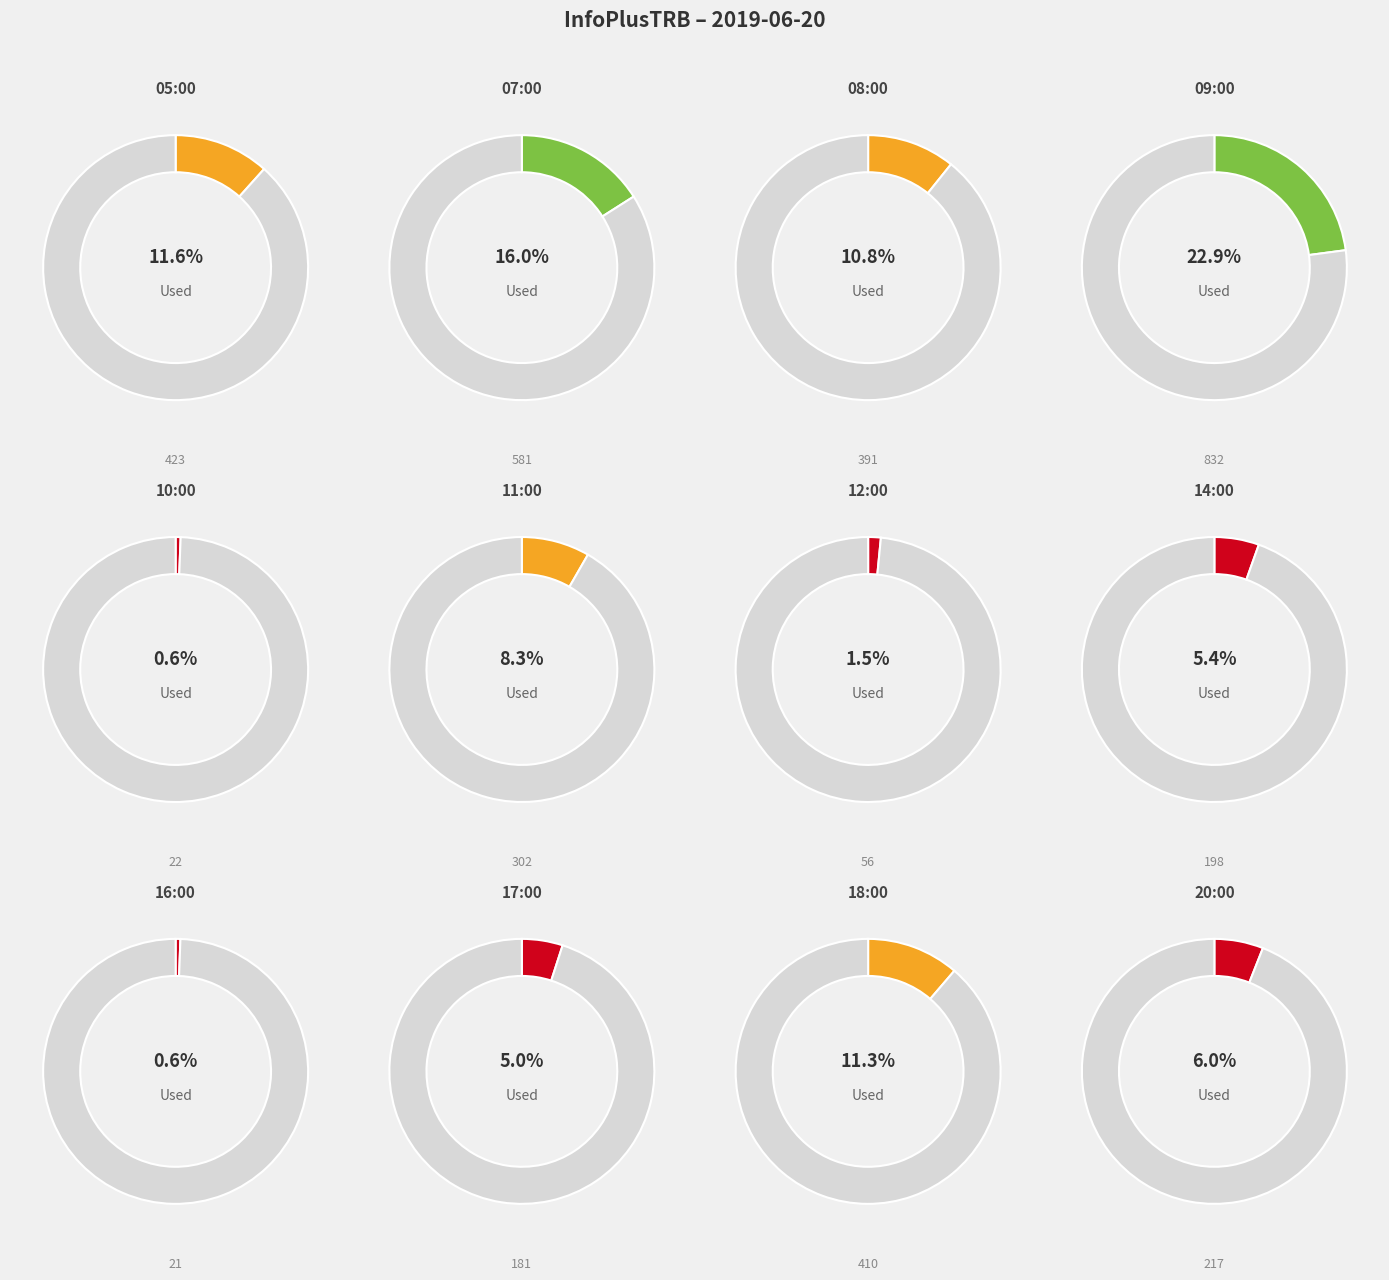

What is the ratio of the value at 09:00 to the value at 20:00?

3.8